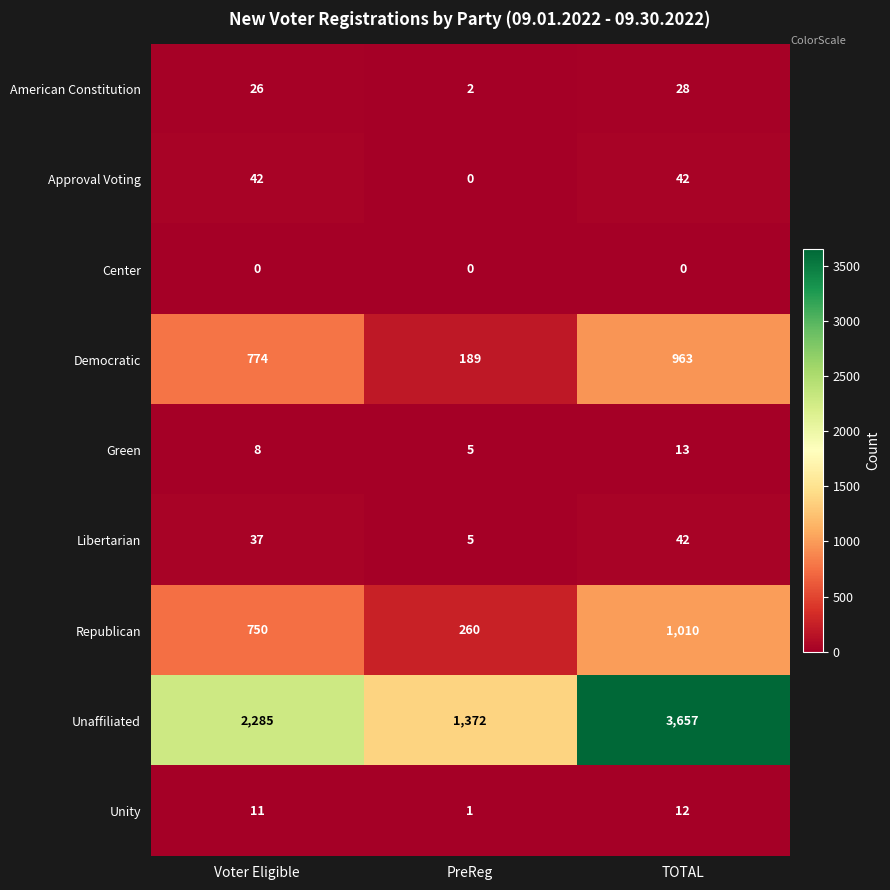

How many data points in Libertarian are less than 37?

1